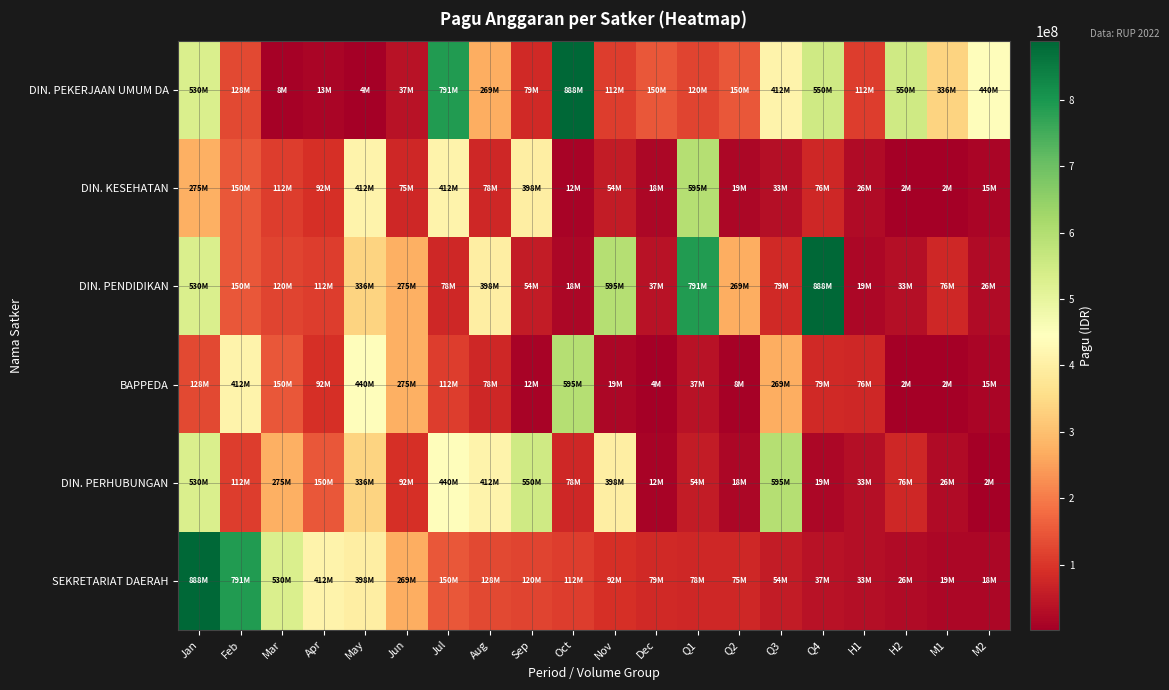

Reading right to left, transcribe all the data shown in this chart.

DIN. PEKERJAAN UMUM DA: M2=440000000	M1=335500000	H2=550000000	H1=112500000	Q4=550000000	Q3=412500000	Q2=150000000	Q1=120000000	Dec=150000000	Nov=112500000	Oct=888158200	Sep=79185000	Aug=269495000	Jul=790763000	Jun=37360000	May=3960000	Apr=12645000	Mar=8214400	Feb=128300000	Jan=529578100
DIN. KESEHATAN: M2=14710000	M1=2081000	H2=2500000	H1=26250000	Q4=75960000	Q3=33100000	Q2=18945000	Q1=594900000	Dec=18000000	Nov=54000000	Oct=12000000	Sep=397777000	Aug=78000000	Jul=412500000	Jun=75000000	May=412500000	Apr=91500000	Mar=112500000	Feb=150000000	Jan=275000000
DIN. PENDIDIKAN: M2=26250000	M1=75960000	H2=33100000	H1=18945000	Q4=888158200	Q3=79185000	Q2=269495000	Q1=790763000	Dec=37360000	Nov=594900000	Oct=18000000	Sep=54000000	Aug=397777000	Jul=78000000	Jun=275000000	May=335500000	Apr=112500000	Mar=120000000	Feb=150000000	Jan=529578100
BAPPEDA: M2=14710000	M1=2081000	H2=2500000	H1=75960000	Q4=79185000	Q3=269495000	Q2=8214400	Q1=37360000	Dec=3960000	Nov=18945000	Oct=594900000	Sep=12000000	Aug=78000000	Jul=112500000	Jun=275000000	May=440000000	Apr=91500000	Mar=150000000	Feb=412500000	Jan=128300000
DIN. PERHUBUNGAN: M2=2500000	M1=26250000	H2=75960000	H1=33100000	Q4=18945000	Q3=594900000	Q2=18000000	Q1=54000000	Dec=12000000	Nov=397777000	Oct=78000000	Sep=550000000	Aug=412500000	Jul=440000000	Jun=91500000	May=335500000	Apr=150000000	Mar=275000000	Feb=112500000	Jan=529578100
SEKRETARIAT DAERAH: M2=18000000	M1=18945000	H2=26250000	H1=33100000	Q4=37360000	Q3=54000000	Q2=75000000	Q1=78000000	Dec=79185000	Nov=91500000	Oct=112500000	Sep=120000000	Aug=128300000	Jul=150000000	Jun=269495000	May=397777000	Apr=412500000	Mar=529578100	Feb=790763000	Jan=888158200